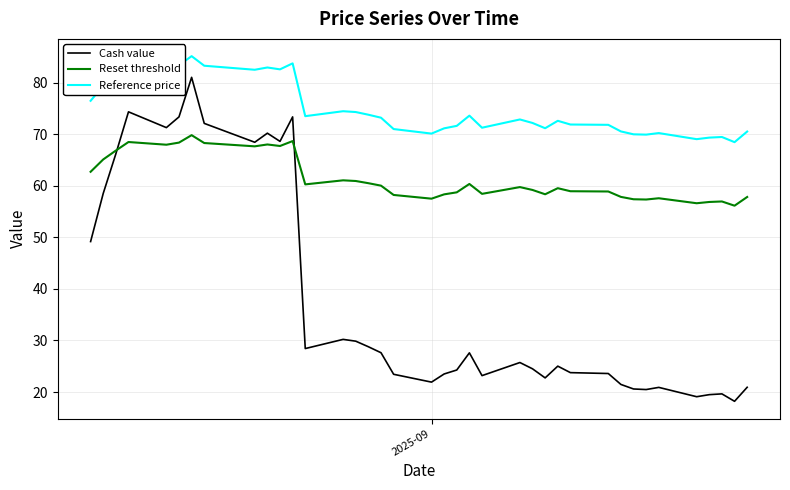

Does the chart display data point markers on the line(s)?

No